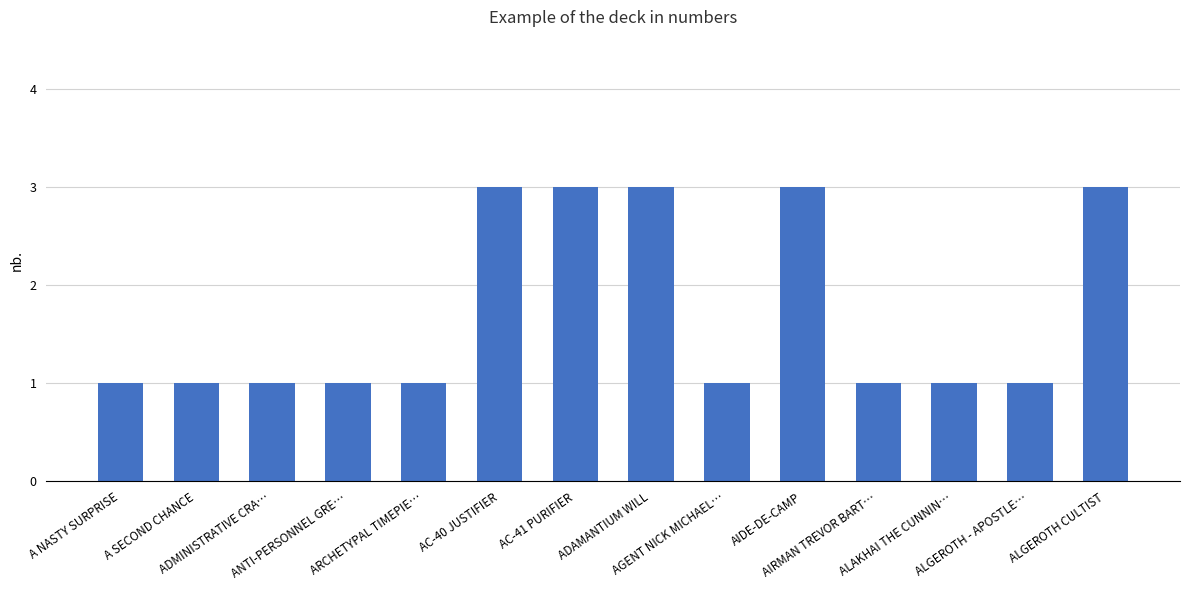

What is the label of the 2nd bar from the right?

ALGEROTH - APOSTLE…